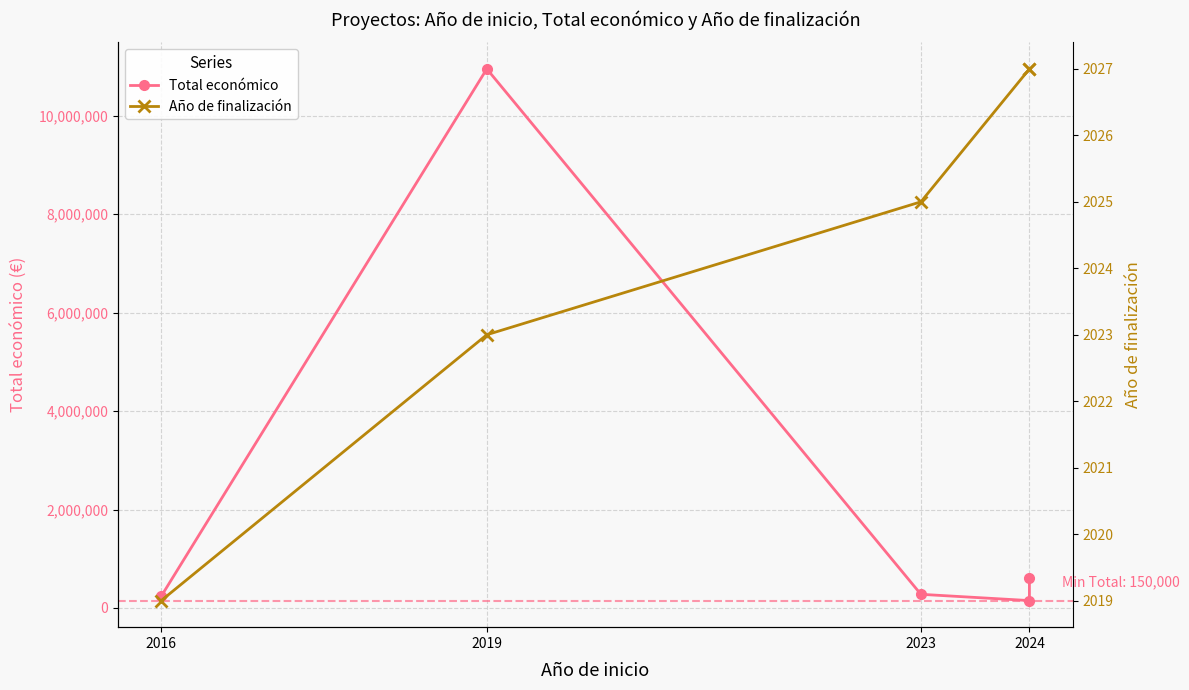

Which category has the highest value across all series?

2019